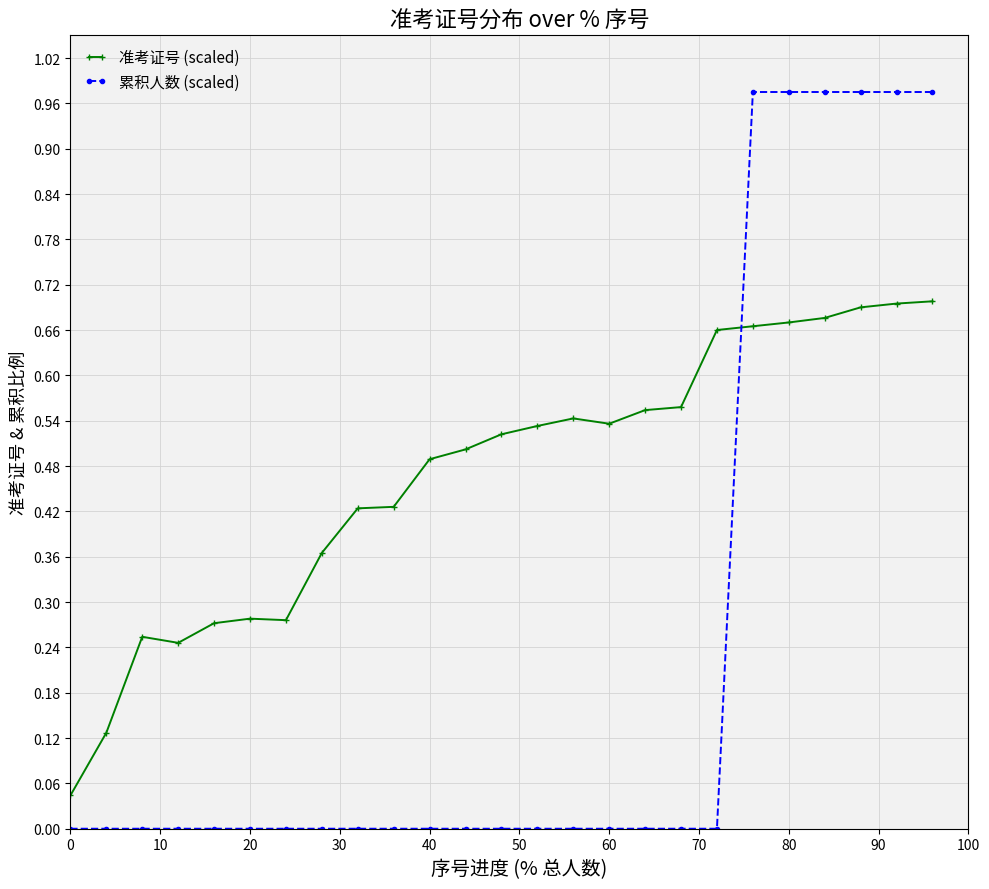

How many lines are shown in the chart?

2